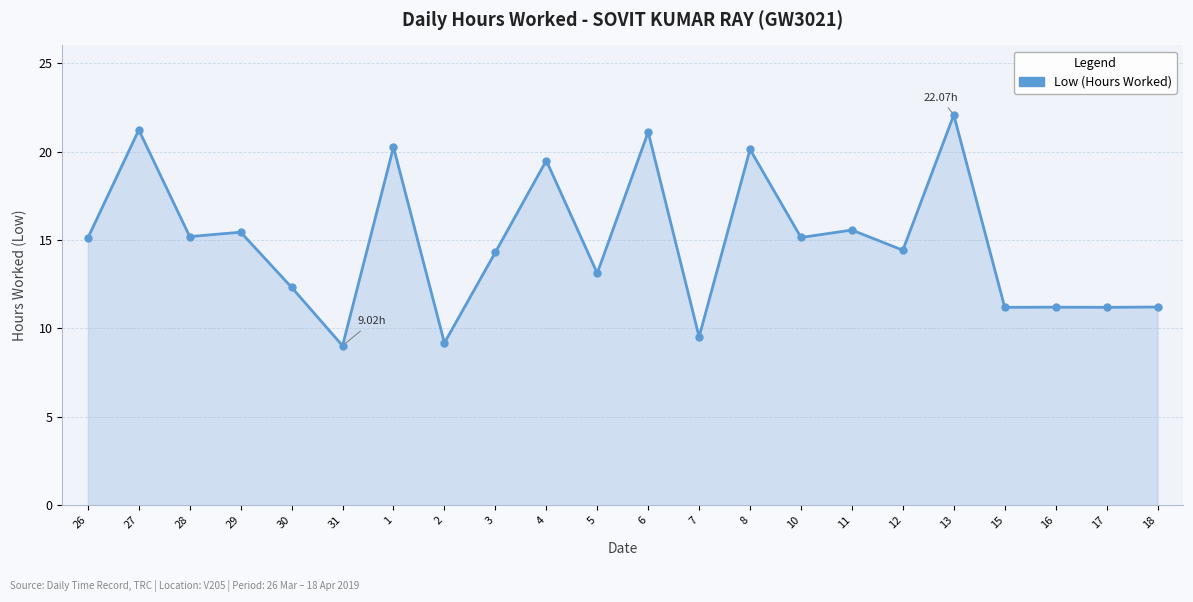

How many data points are above 15?

11